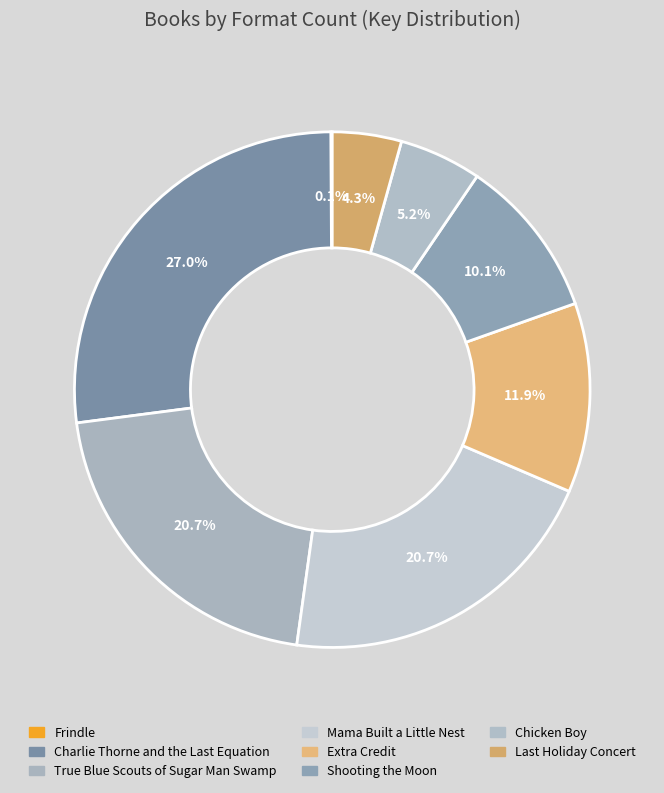

Which slice is the largest?

Charlie Thorne and the Last Equation